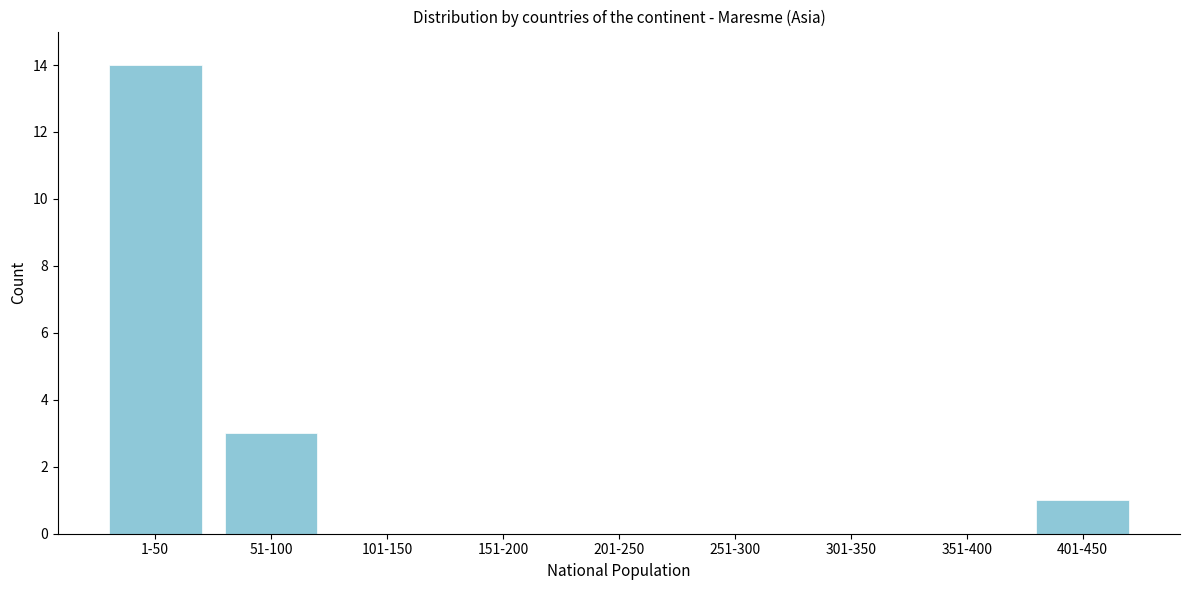

Which label corresponds to the largest value in the chart?

1-50